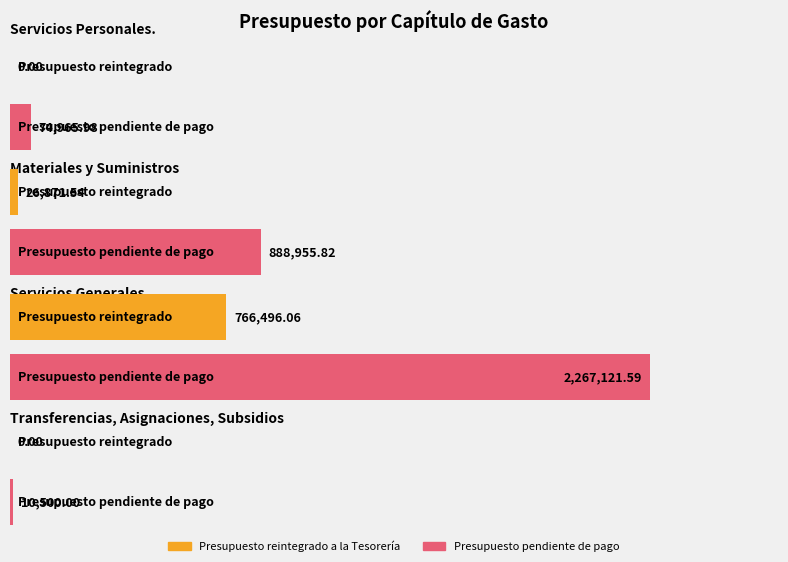

What is the difference between the highest and lowest values at Servicios Generales?

1500625.5